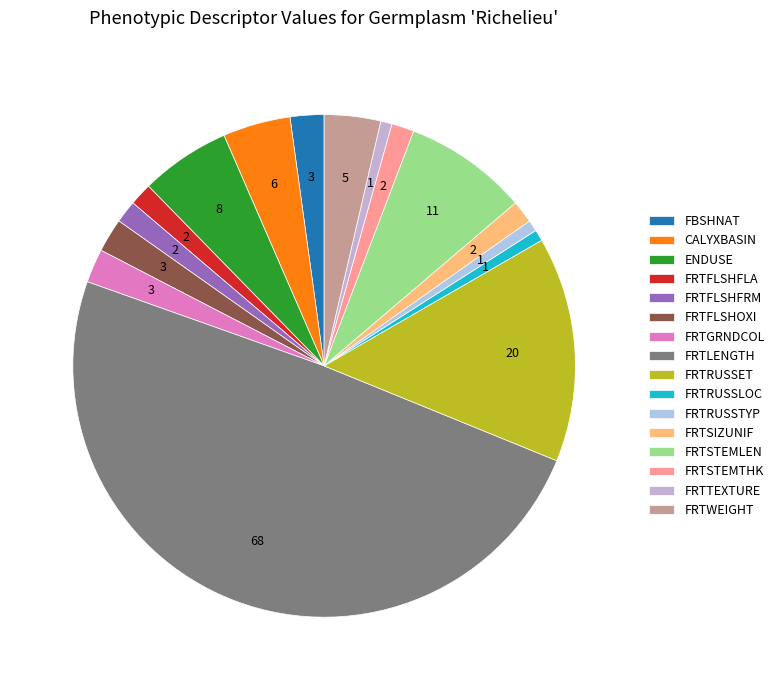

What is the smallest slice in the pie chart?

FRTRUSSLOC